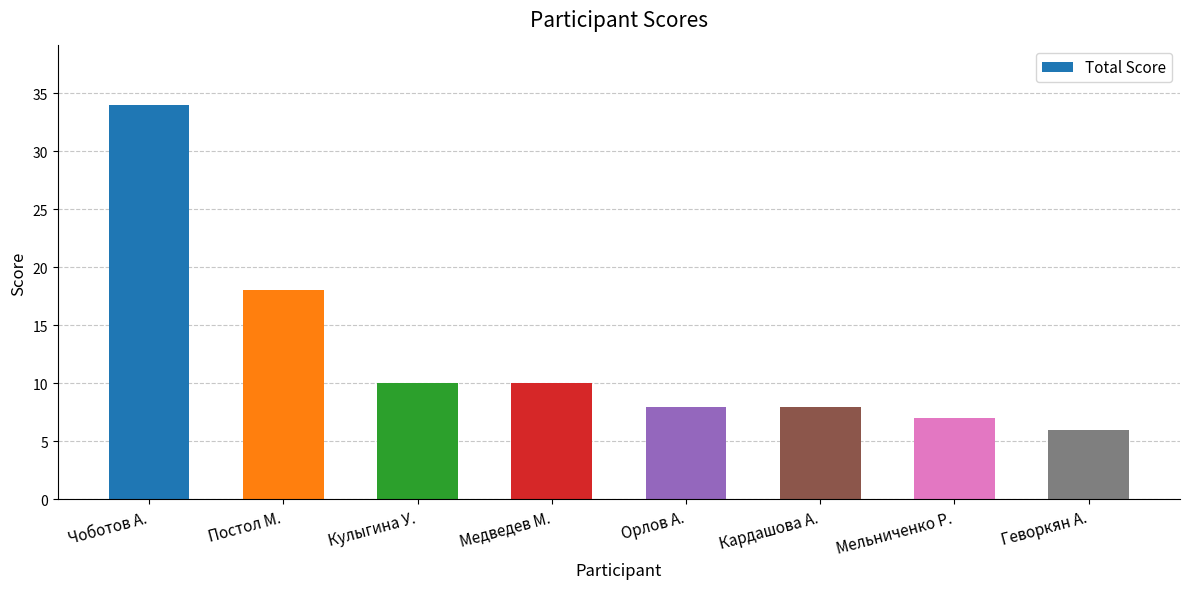

What is the sum of all values?

101